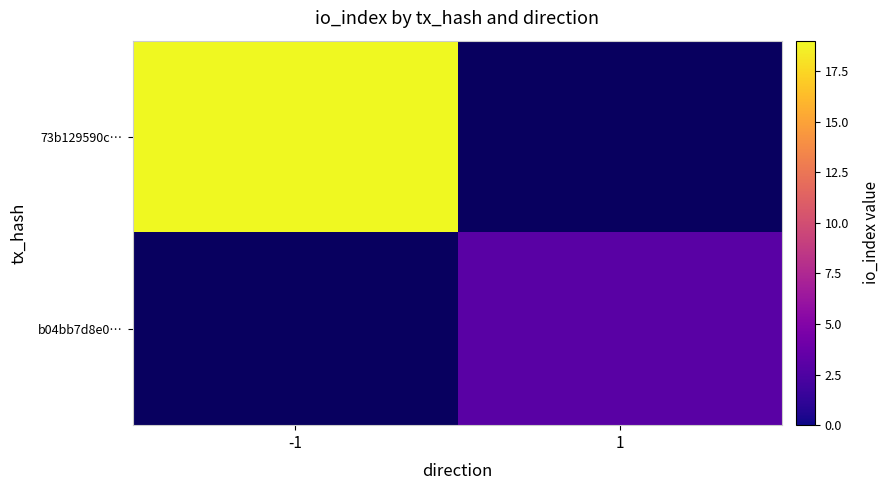

Where is 73b129590c… nearest to the value 19?

-1